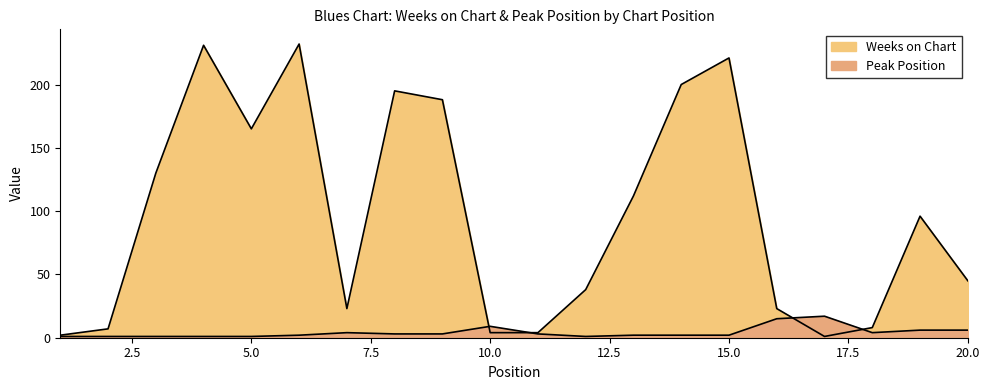

What is the approximate value of Weeks on Chart at 1?

2